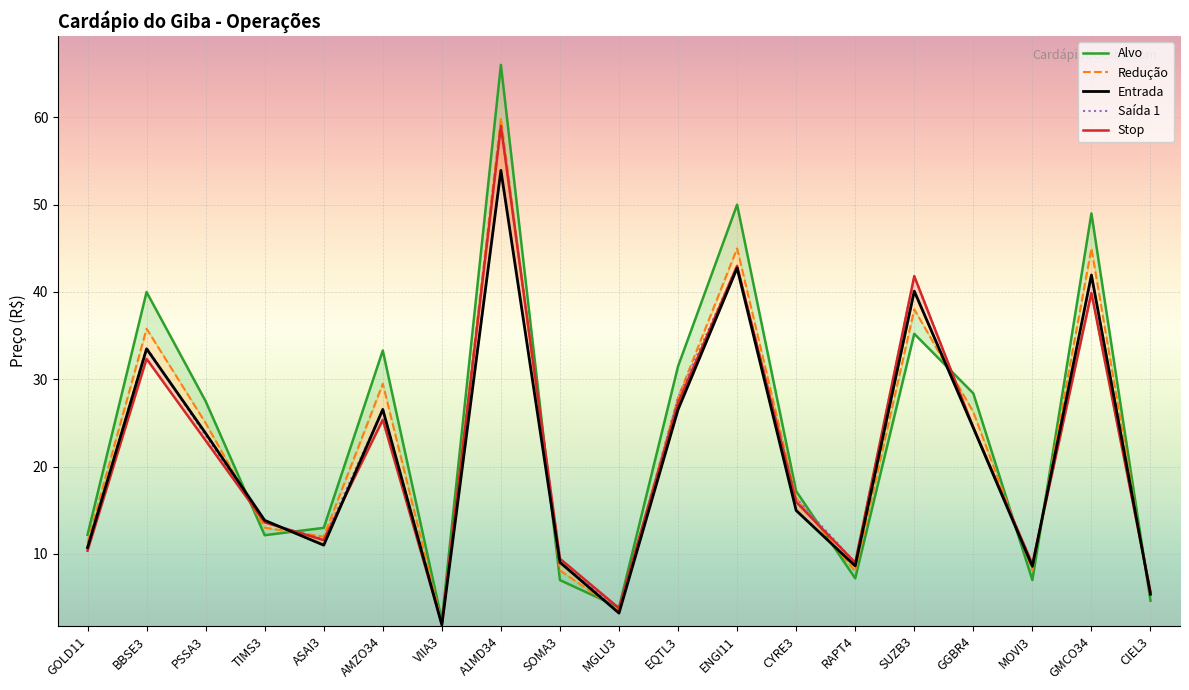

List the labels in order of Reducao value, largest first.

A1MD34, ENGI11, GMCO34, SUZB3, BBSE3, AMZO34, EQTL3, GGBR4, PSSA3, CYRE3, TIMS3, ASAI3, GOLD11, SOMA3, MOVI3, RAPT4, CIEL3, MGLU3, VIIA3